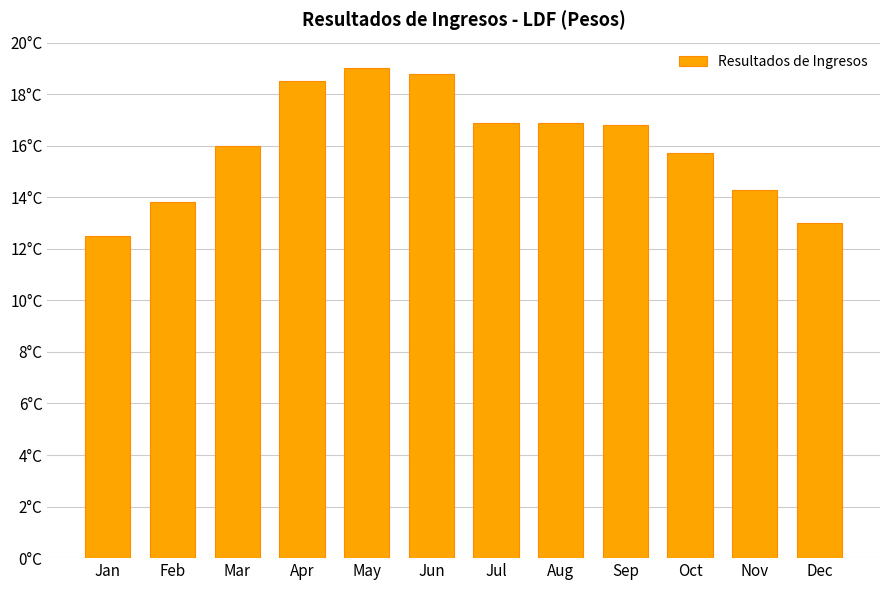

What is the ratio of the value at Sep to the value at Nov?

1.2